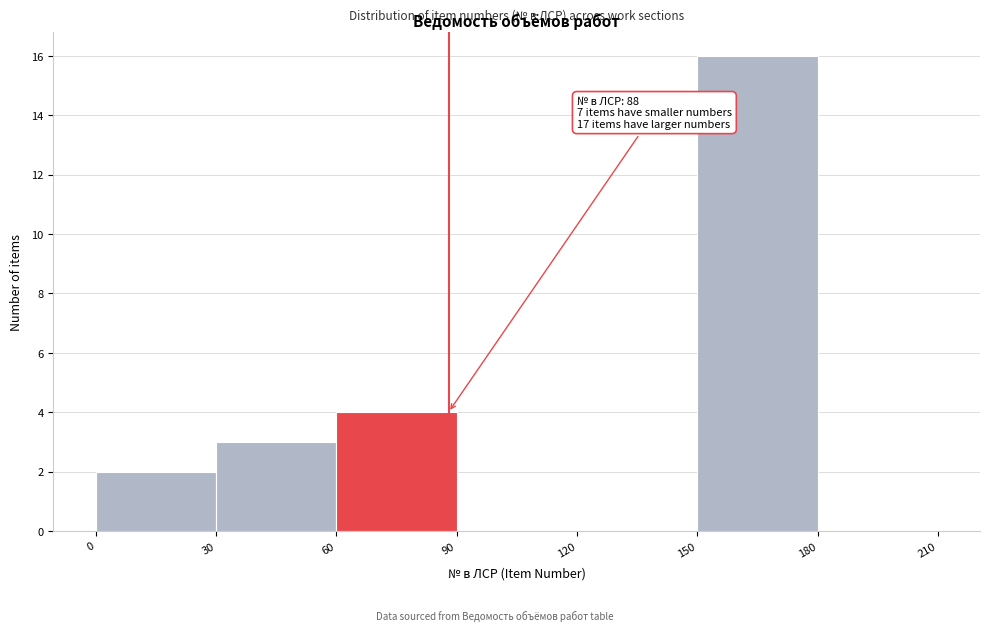

Which range on the x-axis has the tallest bar?

150 to 180